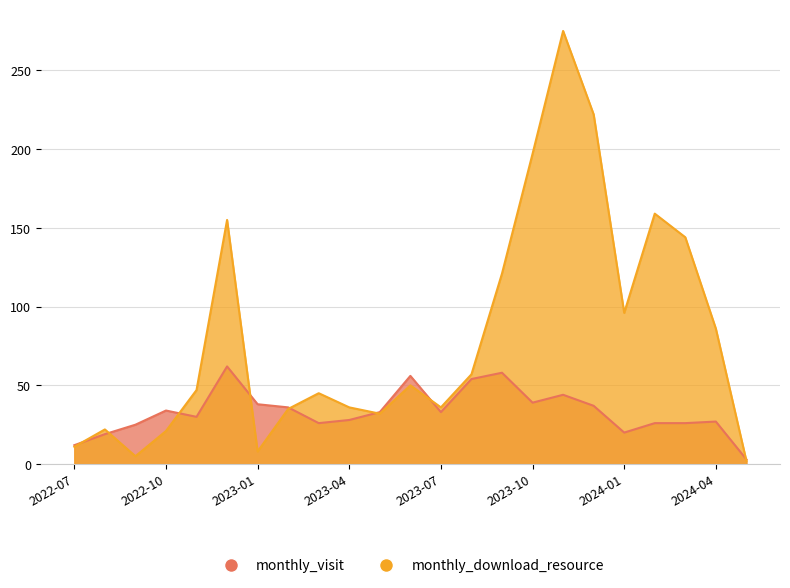

Which series has the widest spread of values?

monthly_download_resource